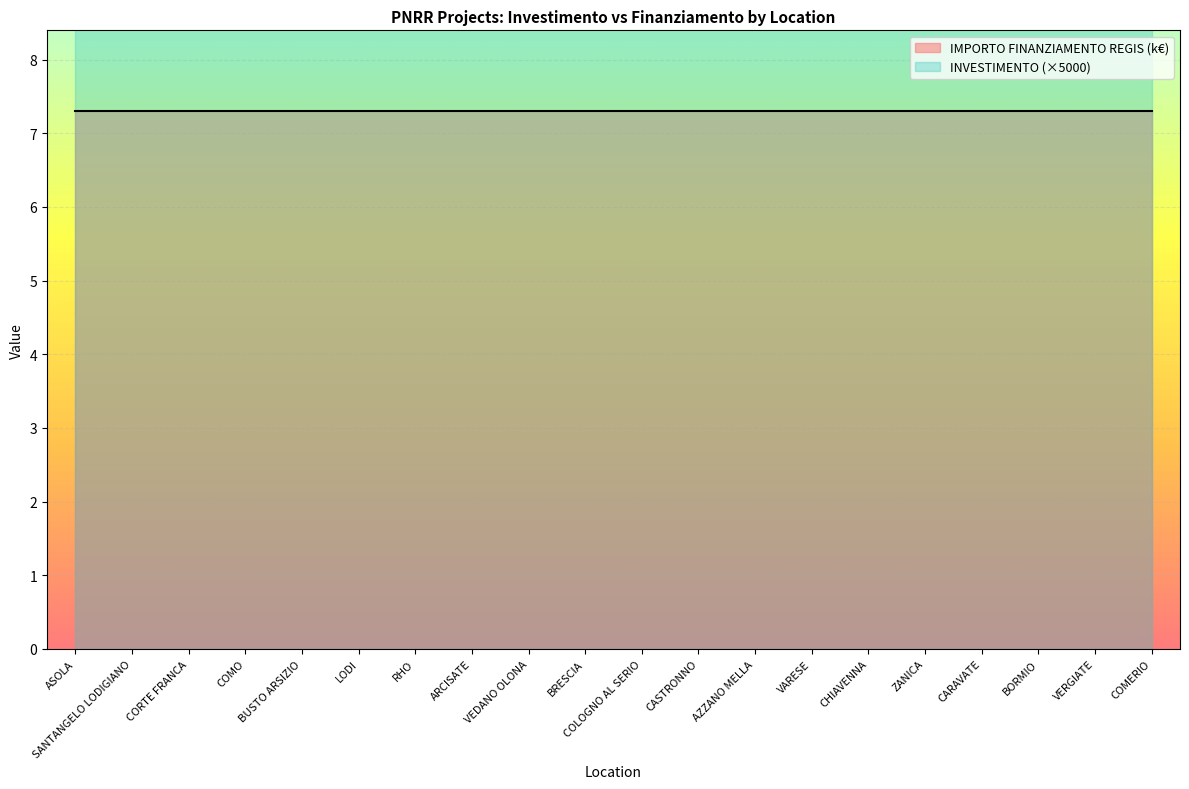

True or false: INVESTIMENTO and IMPORTO FINANZIAMENTO REGIS cross at least once.

False